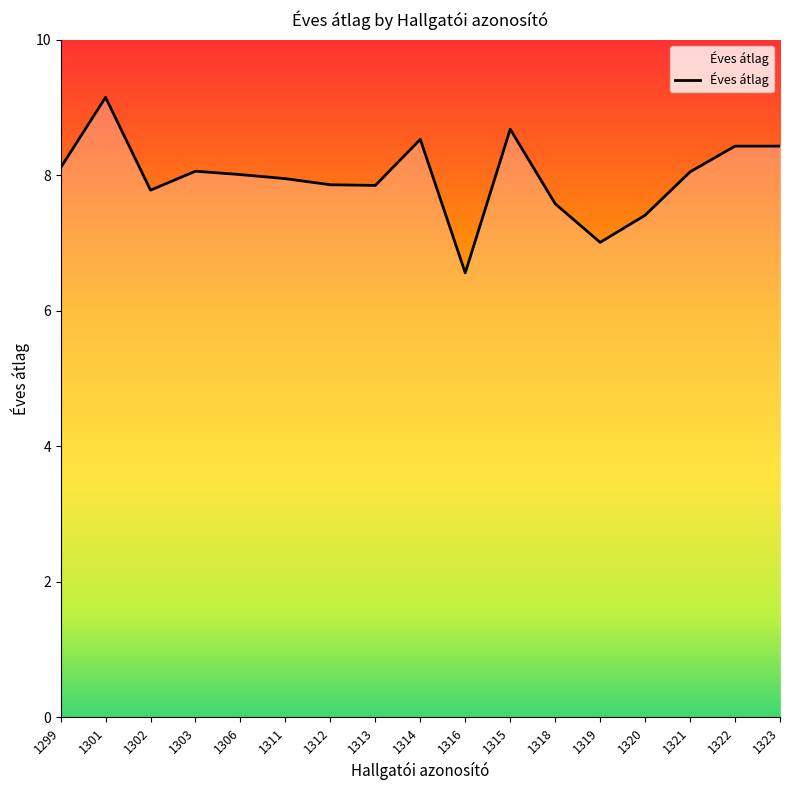

The value at 1313 is 3.6. True or false?

False